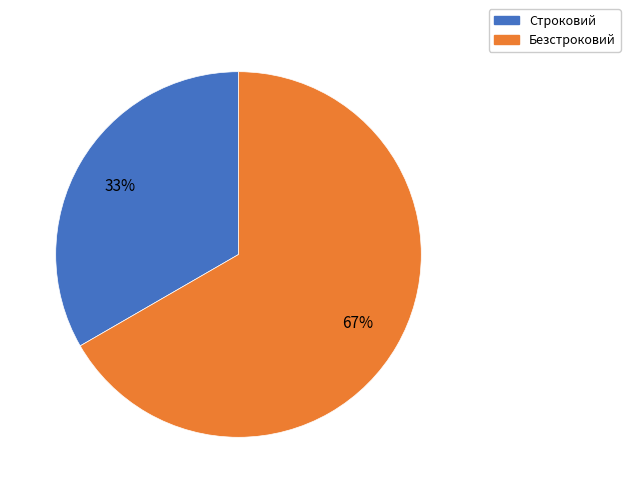

Is the sum of Безстроковий and Строковий greater than half?

Yes